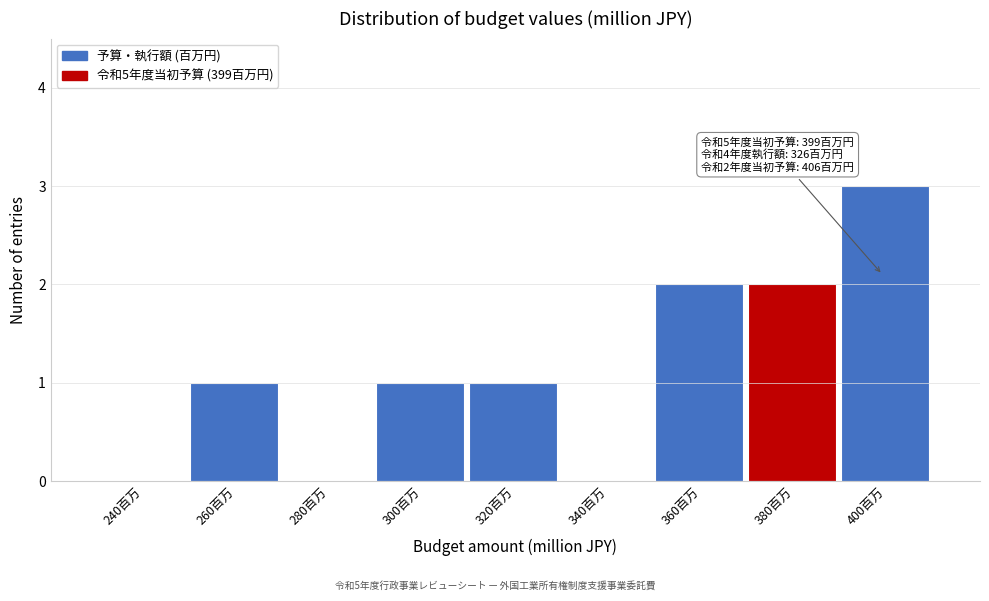

Reading left to right, what are all the values shown in this chart?

240百万=0	260百万=1	280百万=0	300百万=1	320百万=1	340百万=0	360百万=2	380百万=2	400百万=3